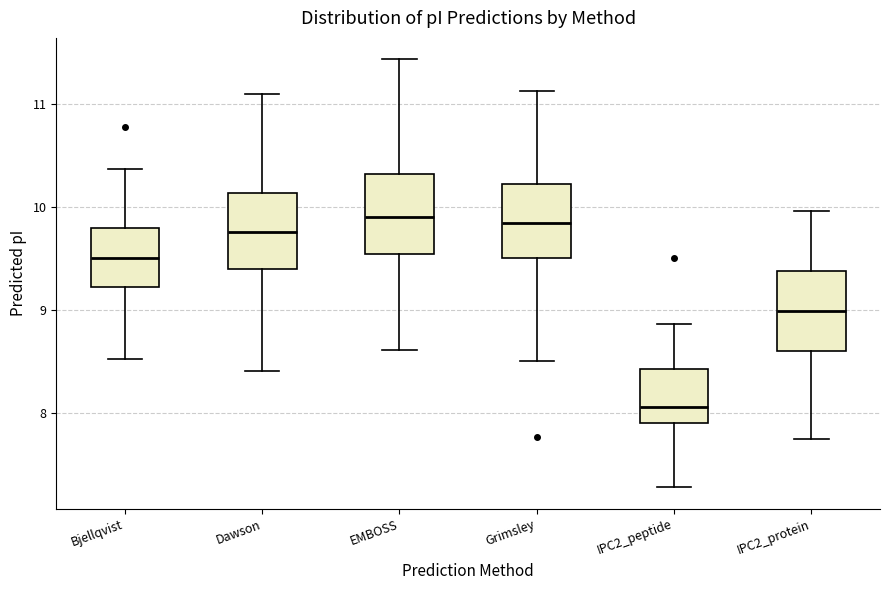

Where is the lower edge of the box for Bjellqvist on the y-axis? The values are not printed on the chart, so give them approximately, as read against the axis.

9.2